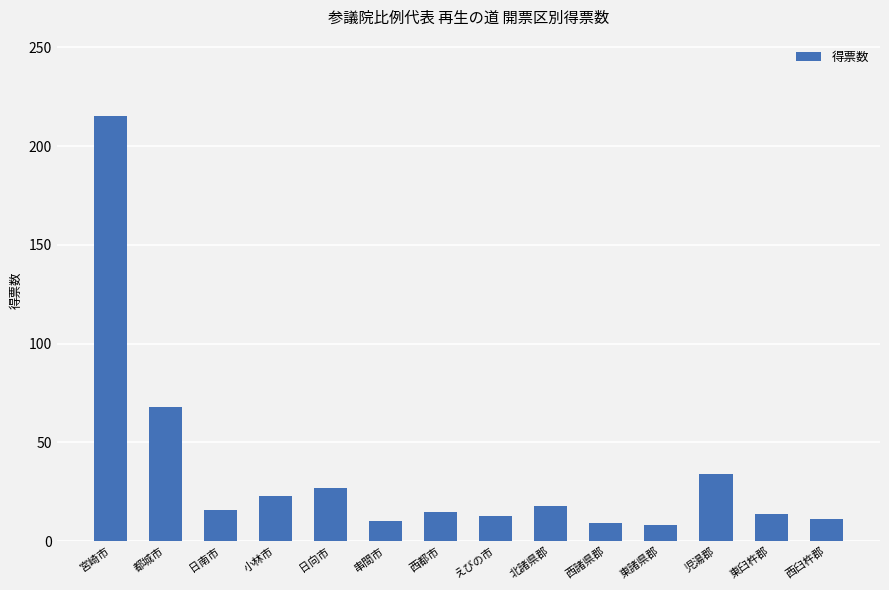

Between えびの市 and 宮崎市, which is larger?

宮崎市